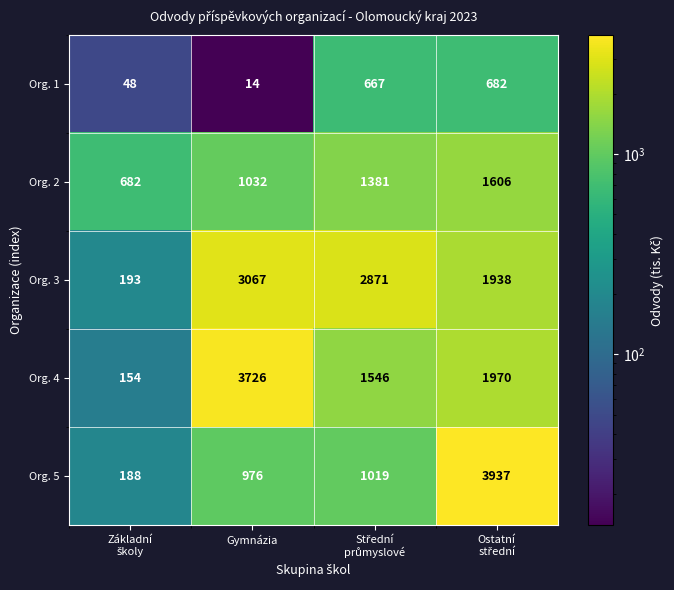

Where is Org. 2 nearest to the value 1144?

Gymnázia